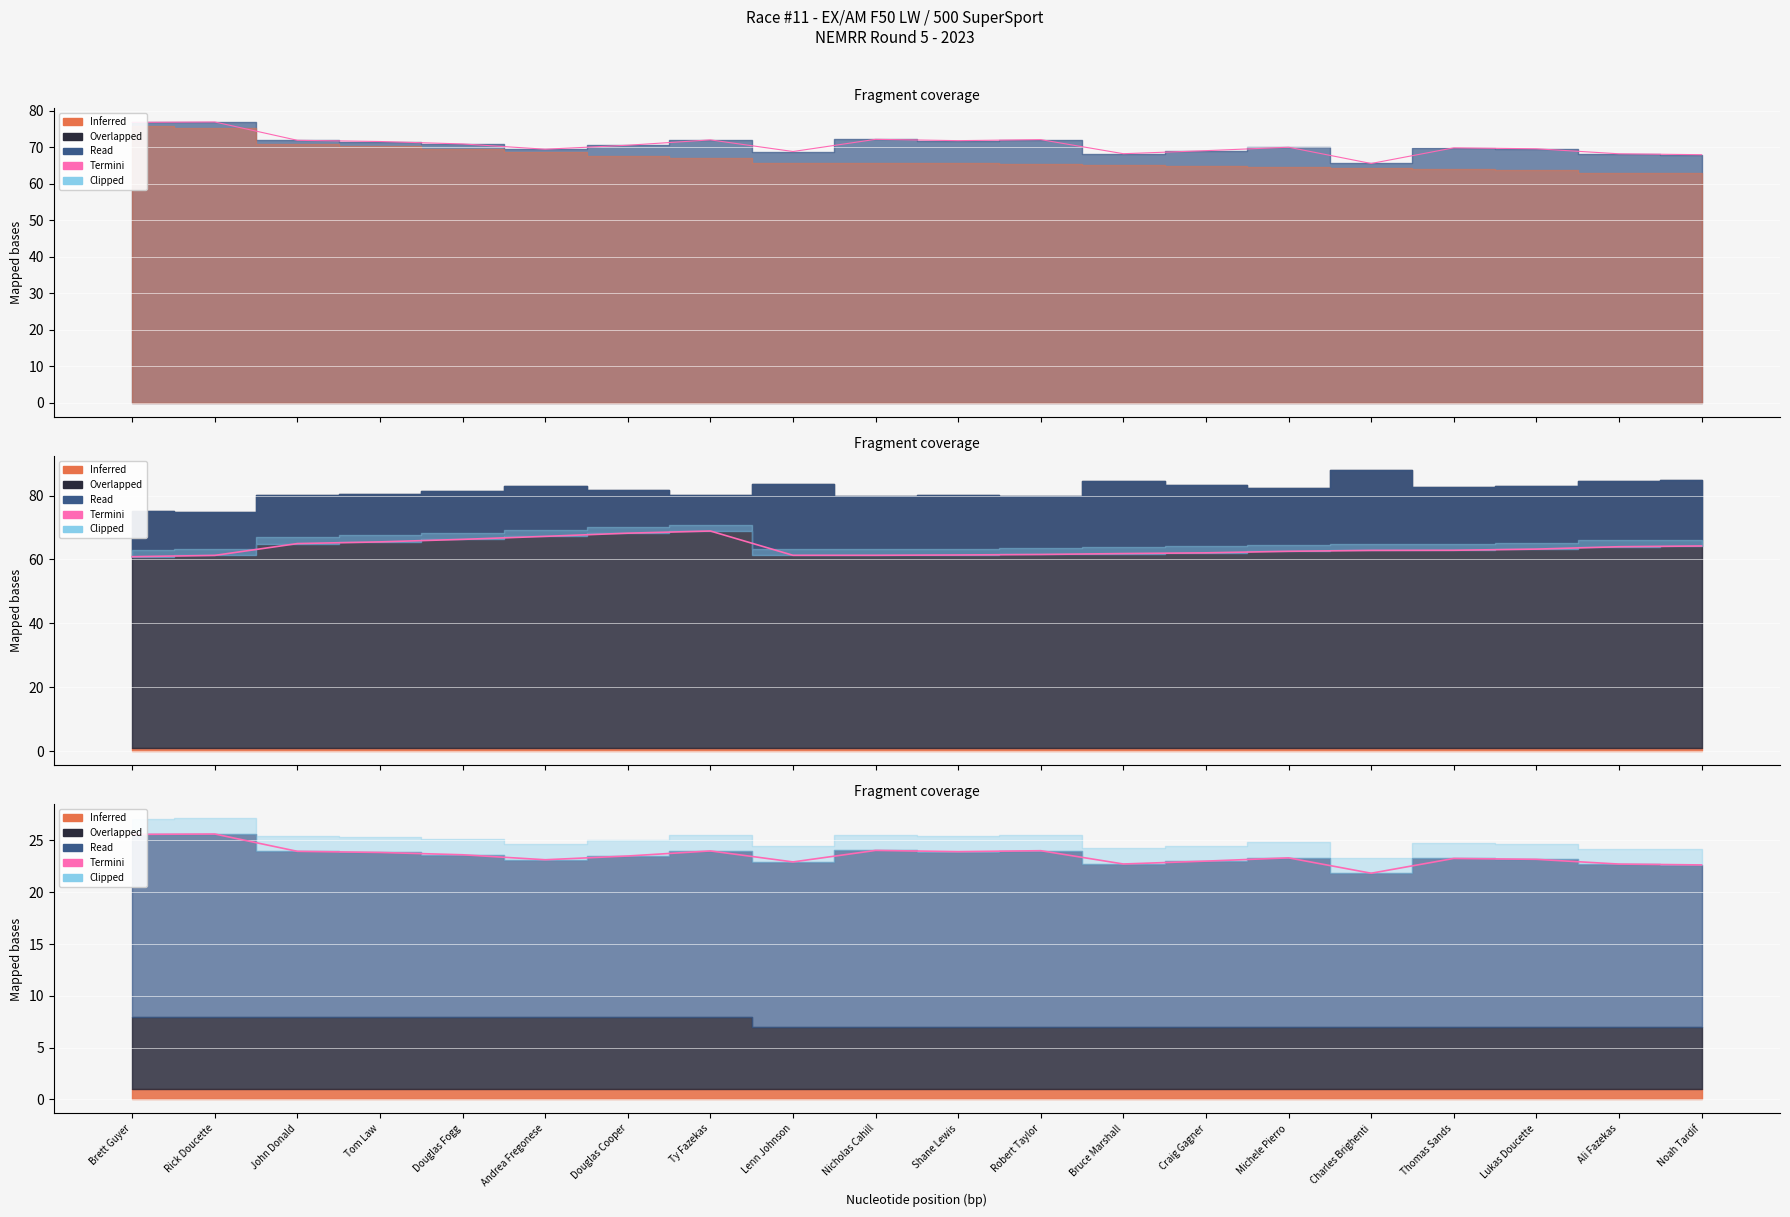

What is the sum of the Termini values at Charles Brighenti and Lukas Doucette?

45.0